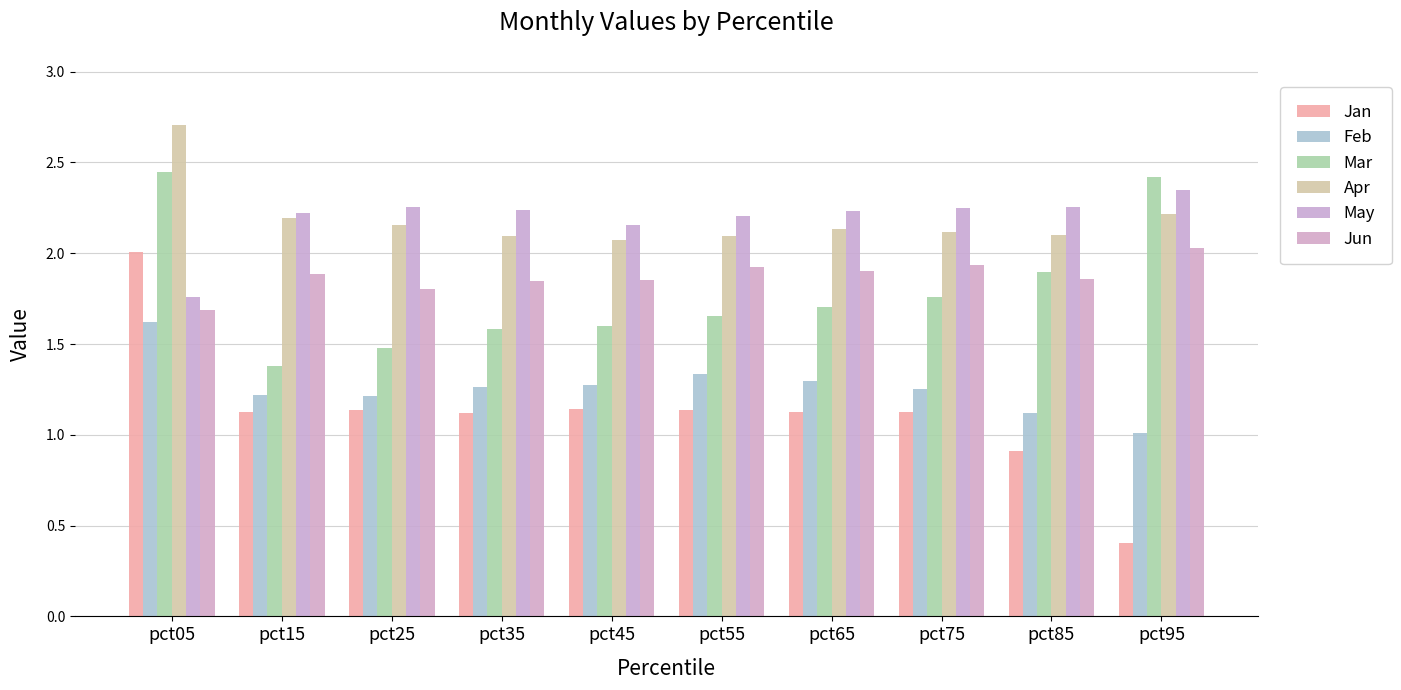

How many categories are shown in the chart?

10